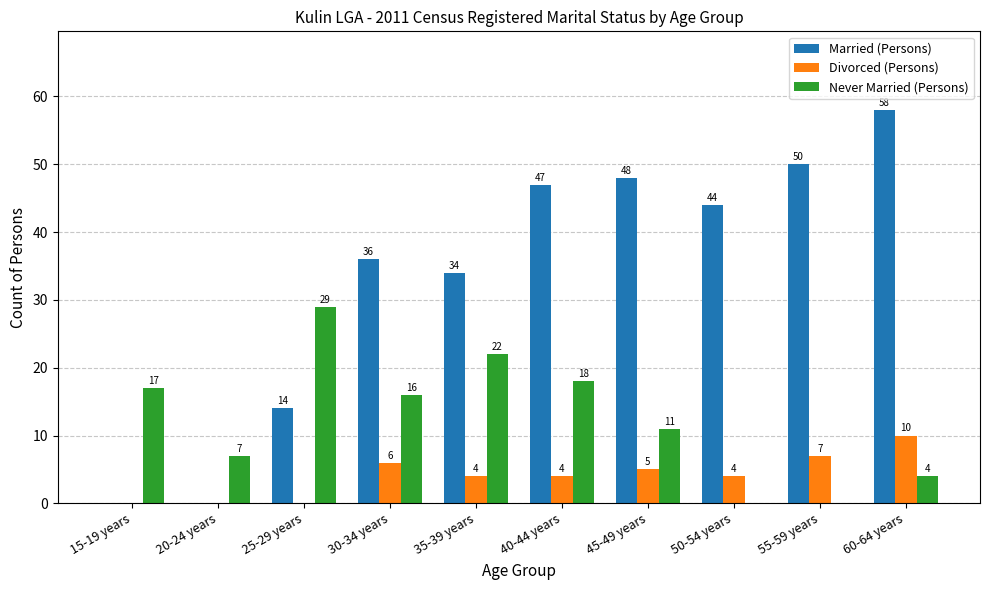

What is the sum of all Married (Persons) values?

331